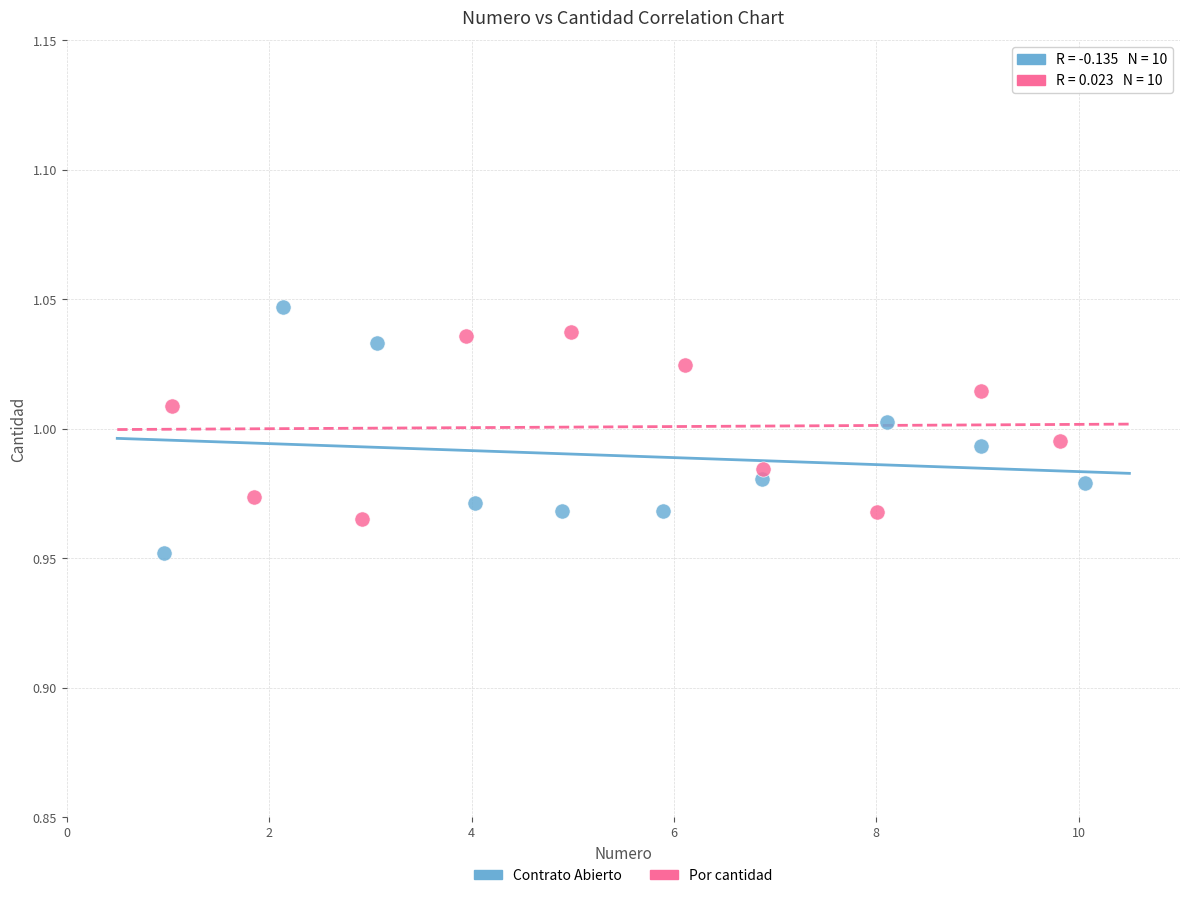

Which series has the largest Y range (max minus min)?

Contrato Abierto